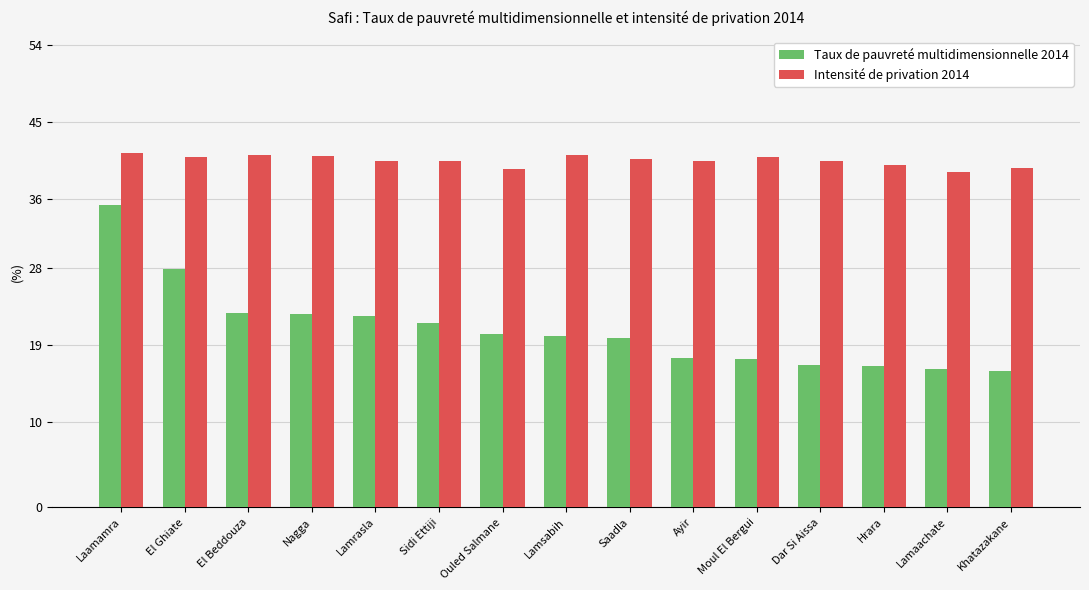

Read the Taux de pauvreté multidimensionnelle 2014 value at El Beddouza.

22.7